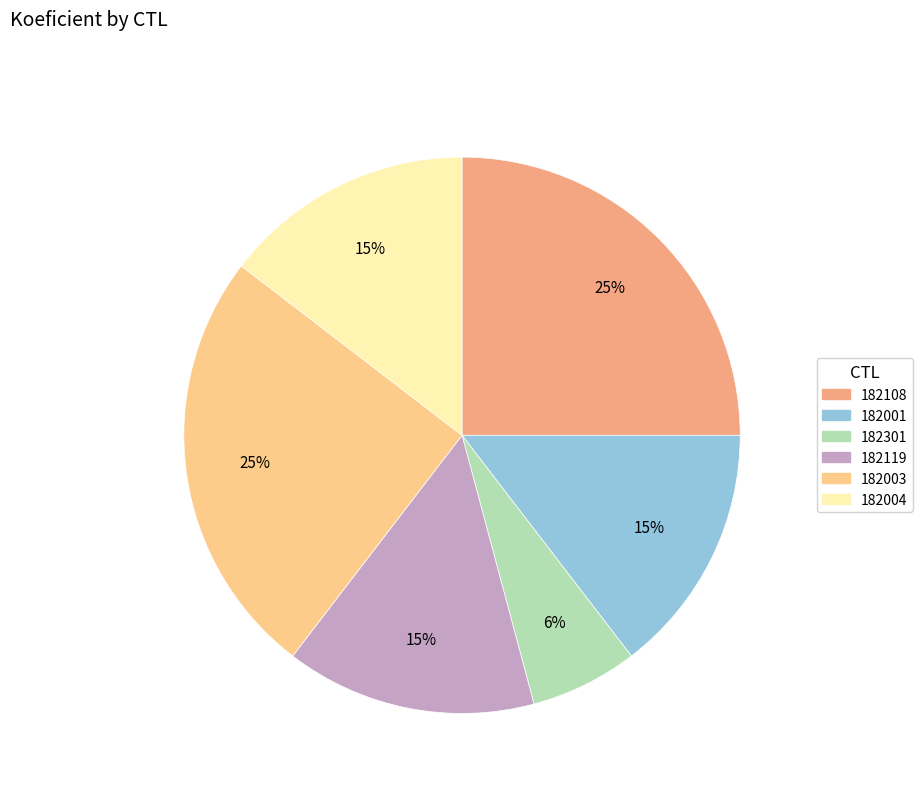

Count the number of slices in the pie.

6